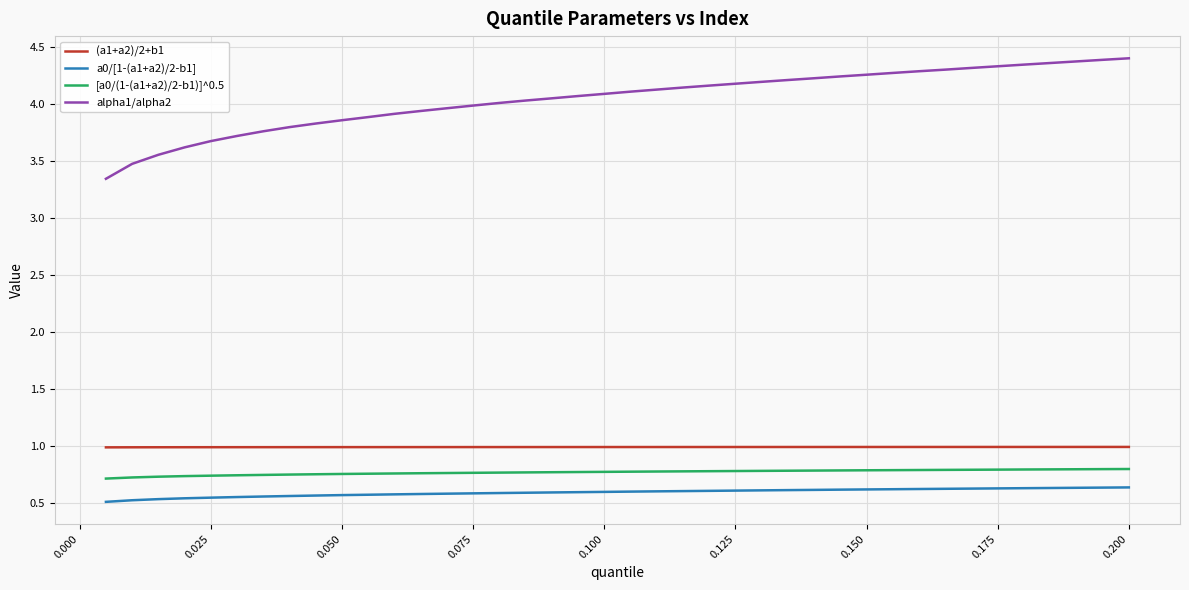

Which series has the largest total across all categories?

alpha1/alpha2